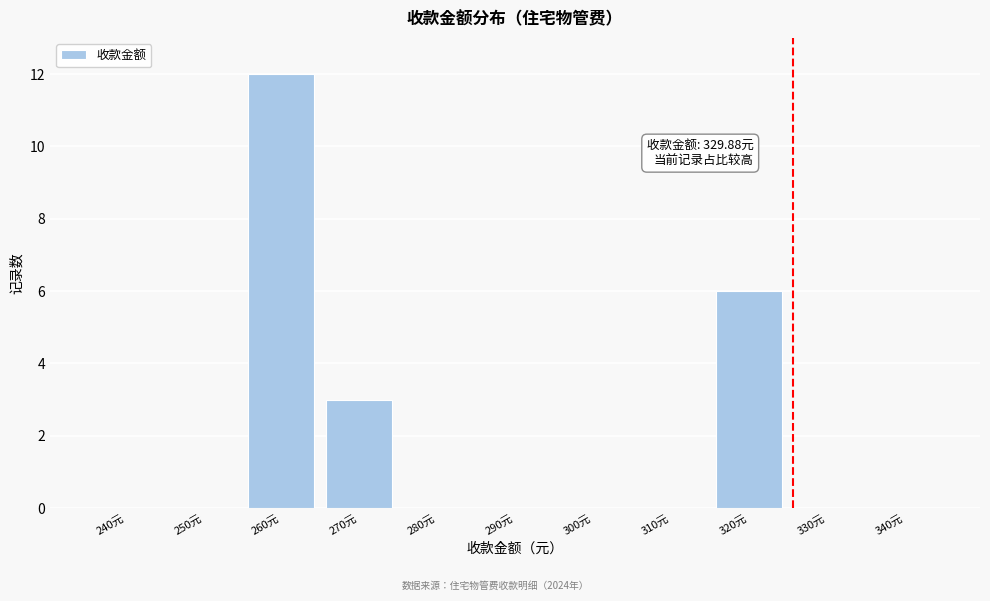

Reading left to right, what are all the values shown in this chart?

240元=0	250元=0	260元=12	270元=3	280元=0	290元=0	300元=0	310元=0	320元=6	330元=0	340元=0